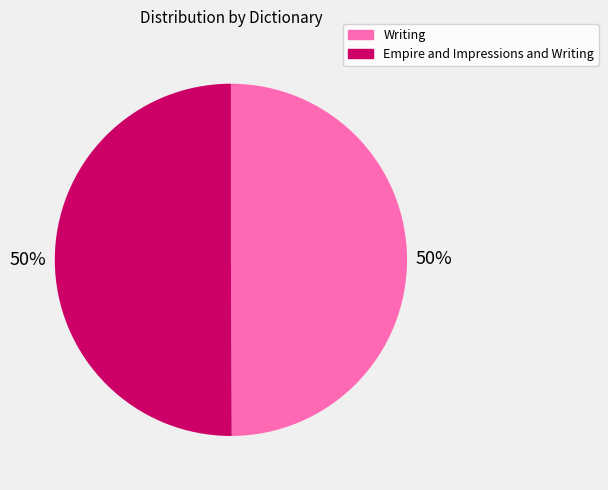

To the nearest percent, what percentage of the pie is Empire and Impressions and Writing?

50%